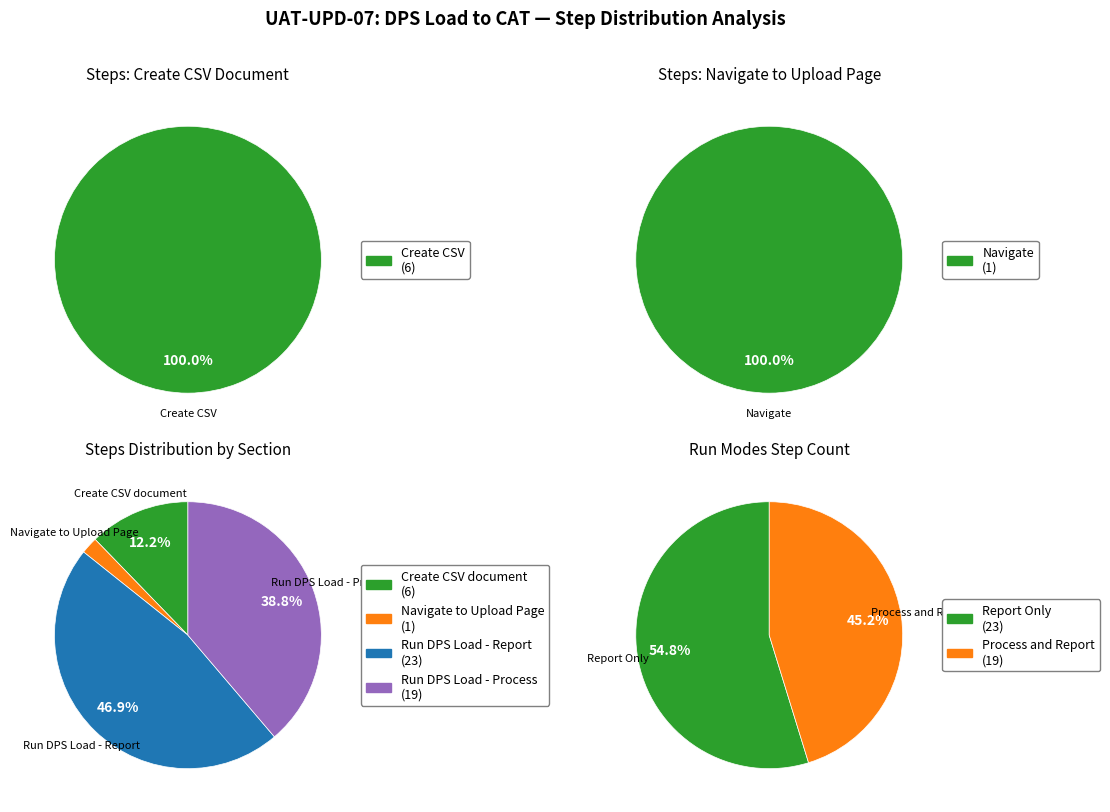

Which has a higher value, Run DPS to CAT Load - Report Only or Run DPS to CAT Load - Process and Report?

Run DPS to CAT Load - Report Only